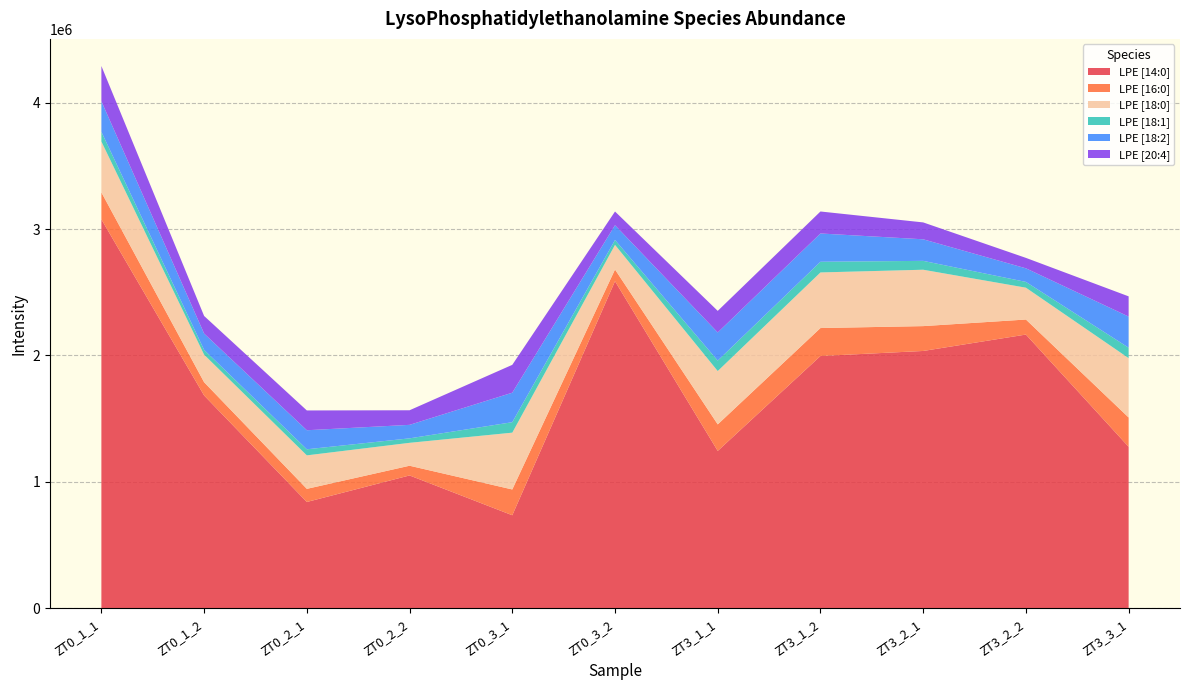

Reading right to left, transcribe all the data shown in this chart.

LPE [14:0]: ZT3_3_1=1277967.7	ZT3_2_2=2165606.1	ZT3_2_1=2035881.3	ZT3_1_2=1995952.8	ZT3_1_1=1245429.3	ZT0_3_2=2587458.5	ZT0_3_1=736664.8	ZT0_2_2=1051453.7	ZT0_2_1=841605.5	ZT0_1_2=1683986.8	ZT0_1_1=3076741.8
LPE [16:0]: ZT3_3_1=231602.1	ZT3_2_2=118788.7	ZT3_2_1=196431.2	ZT3_1_2=221116.4	ZT3_1_1=209701.5	ZT0_3_2=92411.7	ZT0_3_1=203823.7	ZT0_2_2=76700.9	ZT0_2_1=103759.5	ZT0_1_2=104588.6	ZT0_1_1=213082.6
LPE [18:0]: ZT3_3_1=469405.5	ZT3_2_2=251817.3	ZT3_2_1=445908.5	ZT3_1_2=439745.9	ZT3_1_1=421848.5	ZT0_3_2=194930.8	ZT0_3_1=449280.2	ZT0_2_2=181209.1	ZT0_2_1=264854.0	ZT0_1_2=217997.8	ZT0_1_1=402373.3
LPE [18:1]: ZT3_3_1=82697.9	ZT3_2_2=45709.6	ZT3_2_1=70143.9	ZT3_1_2=84423.3	ZT3_1_1=82646.2	ZT0_3_2=38512.2	ZT0_3_1=82757.7	ZT0_2_2=35378.2	ZT0_2_1=48049.2	ZT0_1_2=37871.2	ZT0_1_1=76641.7
LPE [18:2]: ZT3_3_1=246094.2	ZT3_2_2=107453.1	ZT3_2_1=170549.9	ZT3_1_2=223679.7	ZT3_1_1=222486.2	ZT0_3_2=117026.9	ZT0_3_1=233233.1	ZT0_2_2=106769.5	ZT0_2_1=150604.7	ZT0_1_2=129040.4	ZT0_1_1=241754.1
LPE [20:4]: ZT3_3_1=159910.5	ZT3_2_2=82602.4	ZT3_2_1=133573.5	ZT3_1_2=173904.0	ZT3_1_1=170754.4	ZT0_3_2=108328.0	ZT0_3_1=220338.7	ZT0_2_2=115362.2	ZT0_2_1=156558.5	ZT0_1_2=139190.5	ZT0_1_1=278731.2